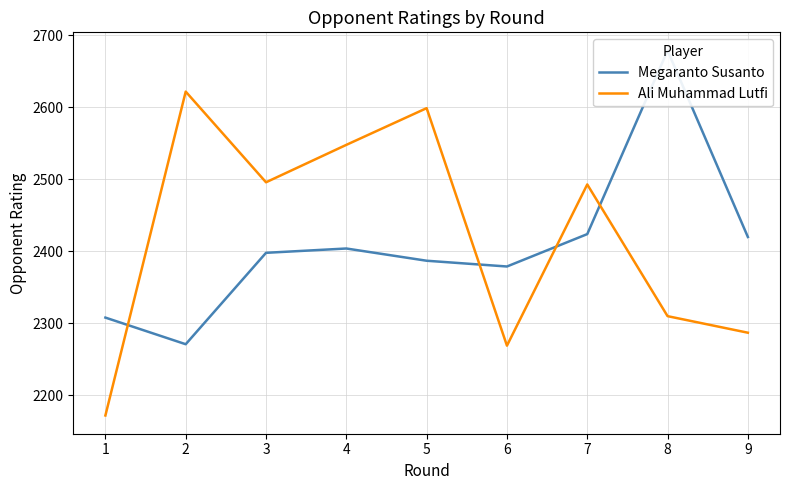

List the series in order of their peak value, lowest first.

Ali Muhammad Lutfi, Megaranto Susanto